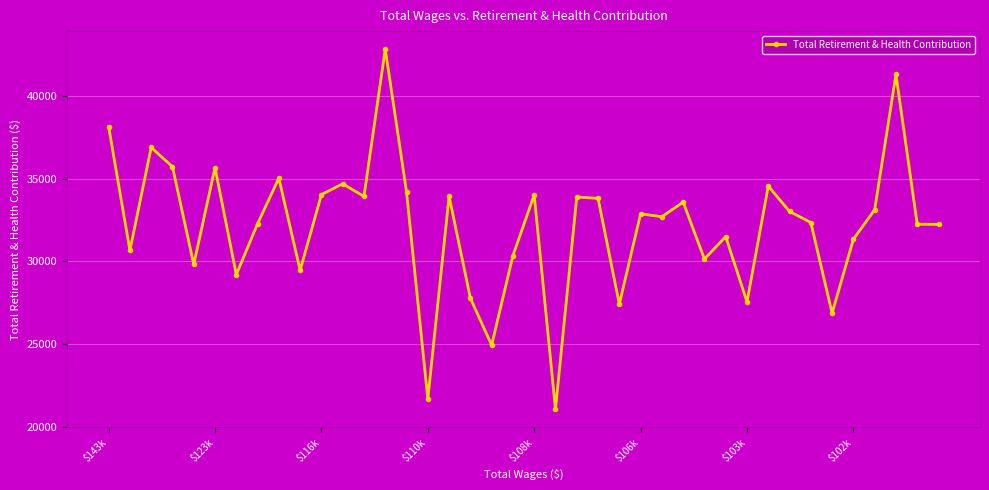

What is the value of the 6th point from the left?

35658